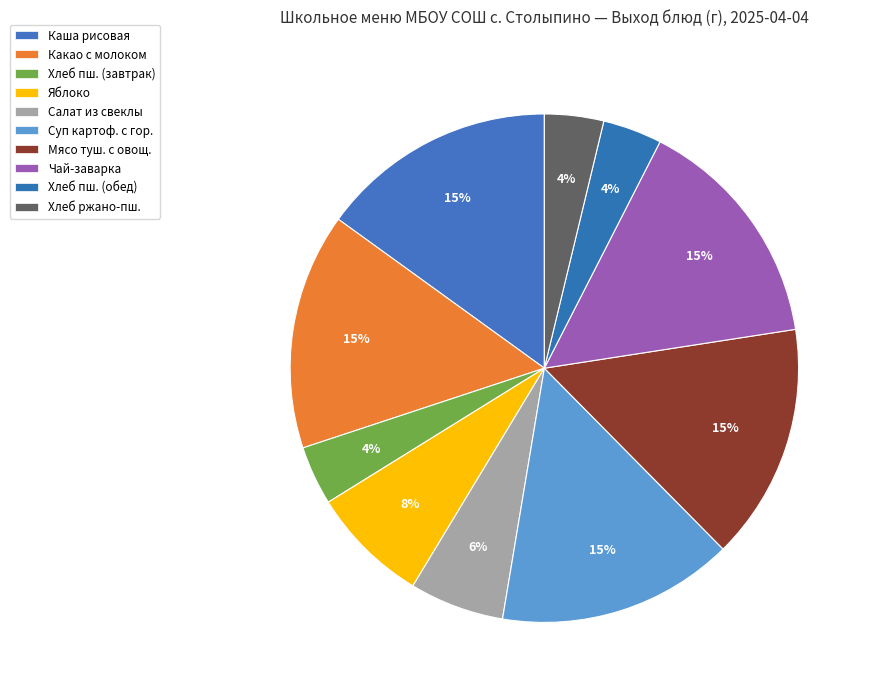

How many segments does this pie chart have?

10